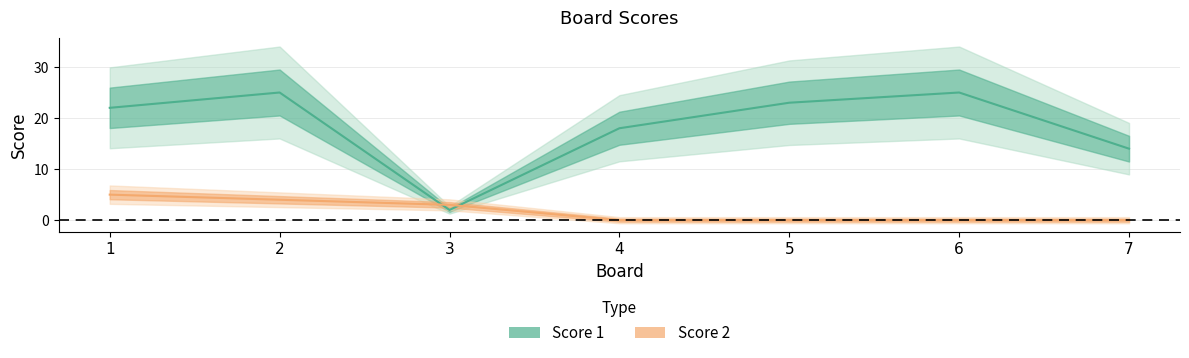

Reading left to right, extract all data points from this chart.

Score 1: 22	25	2	18	23	25	14
Score 2: 5	4	3	0	0	0	0